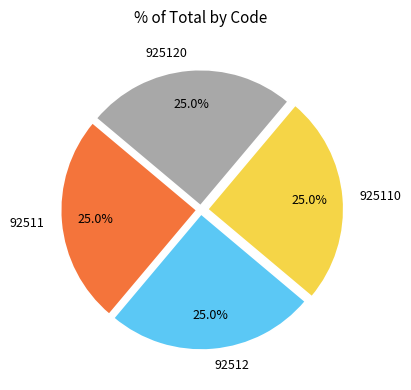

What is the total percentage of 925120 and 92511?

50.0%